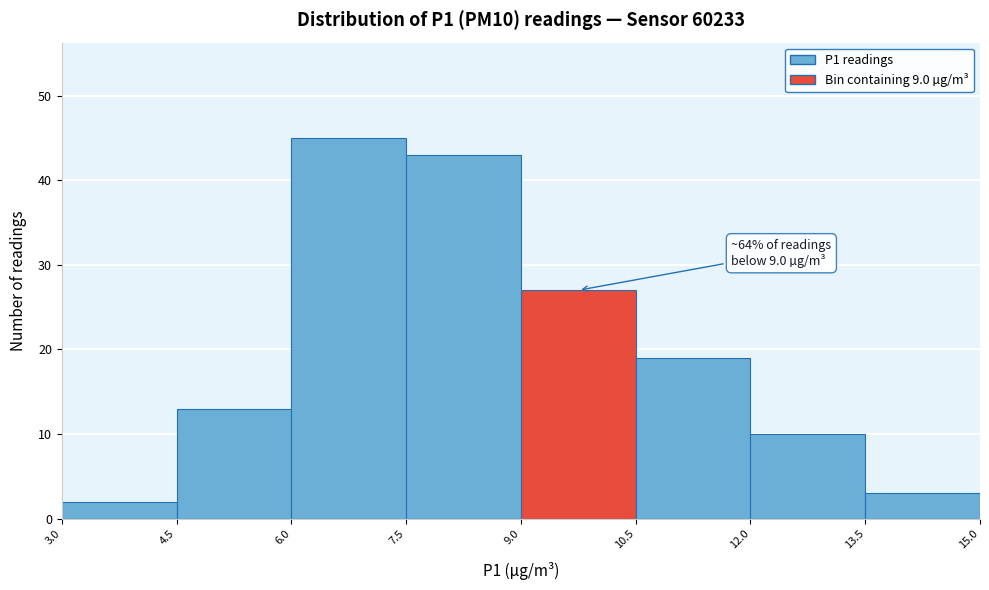

Over which range of the x-axis is the bar tallest?

6.0 to 7.5